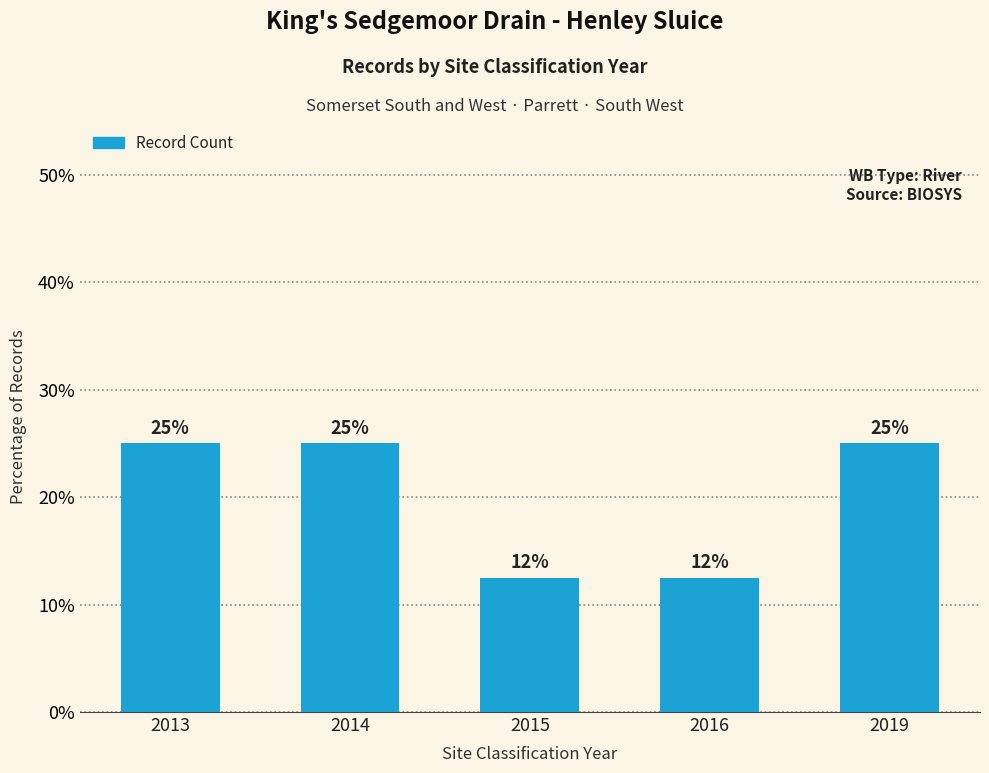

What is the sum of all values?

100.0